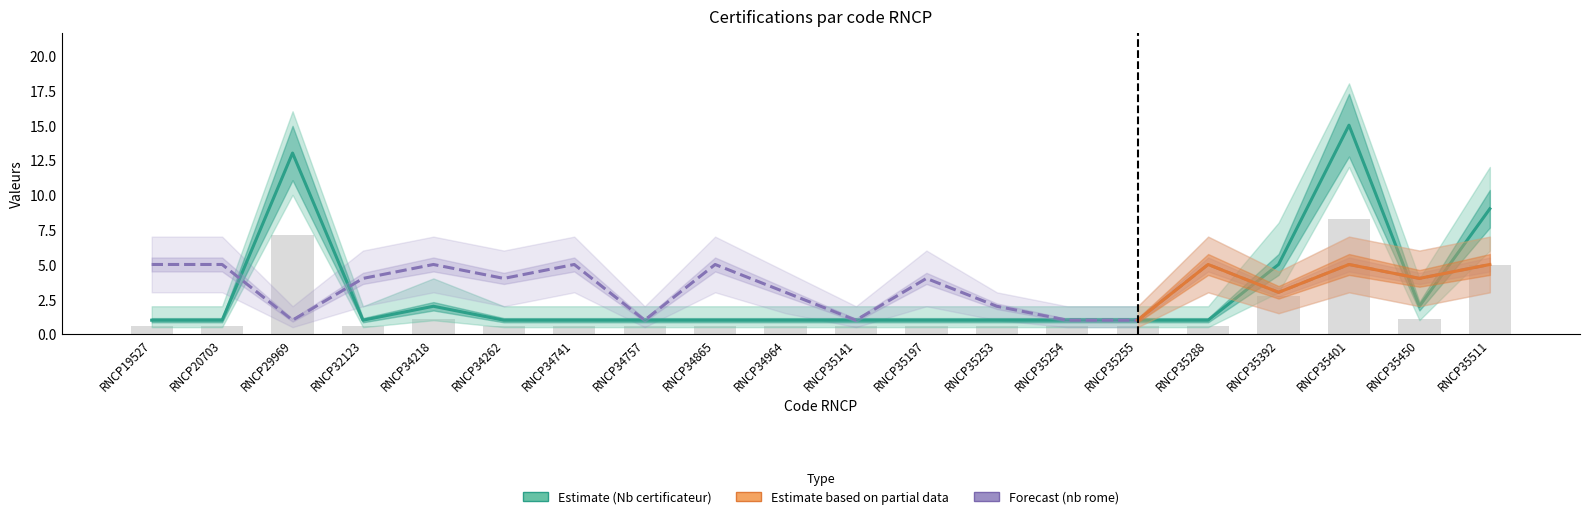

What is the average value of the nb de rome series?

3